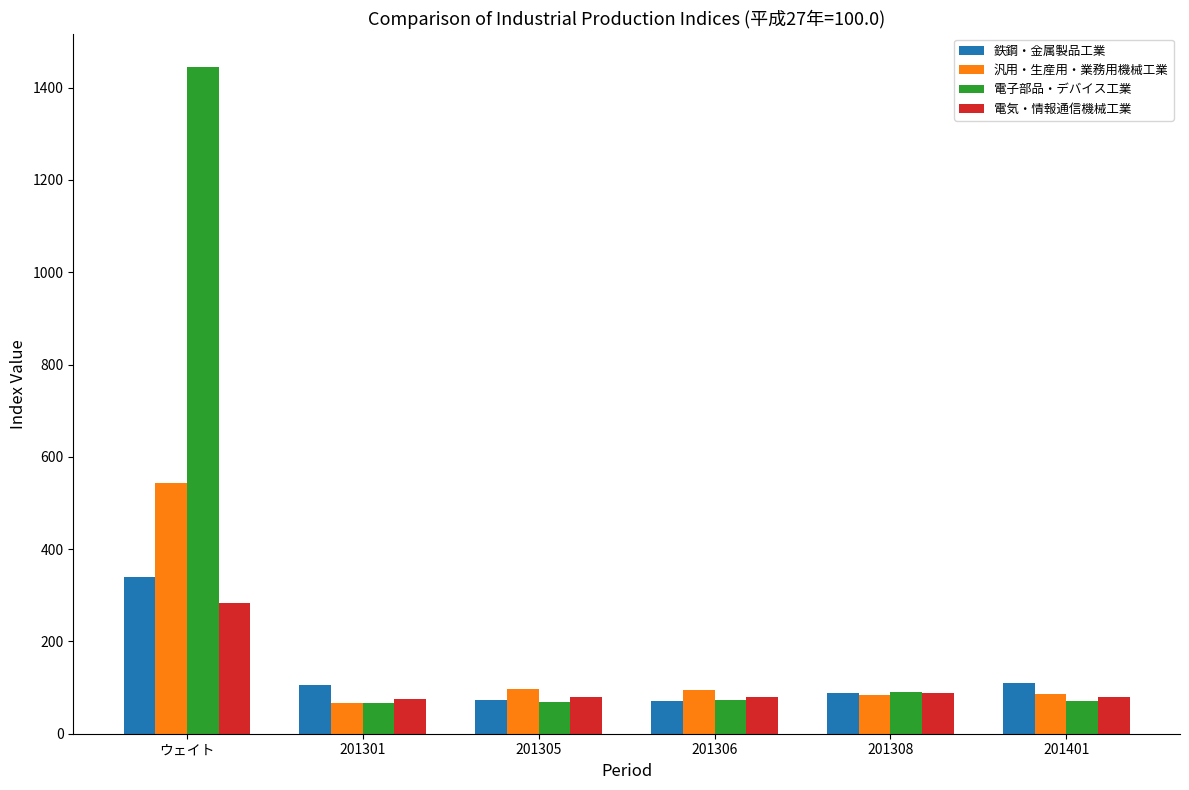

Which series has the widest spread of values?

電子部品・デバイス工業